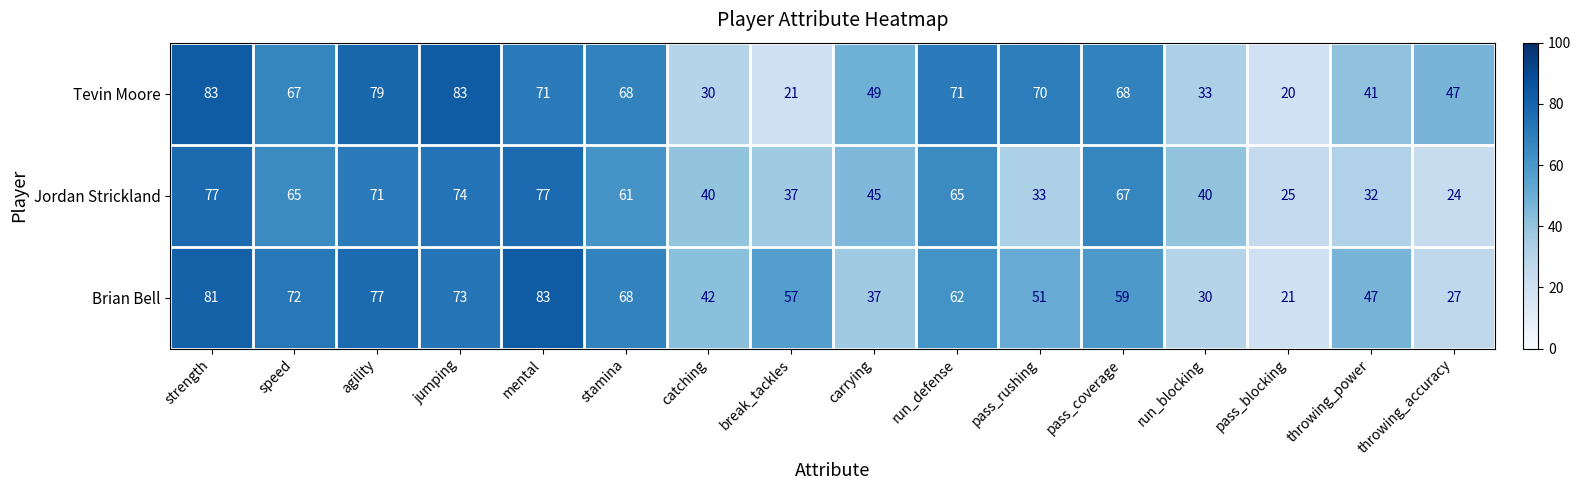

Rank the series by their average value, from highest to lowest.

Tevin Moore, Brian Bell, Jordan Strickland